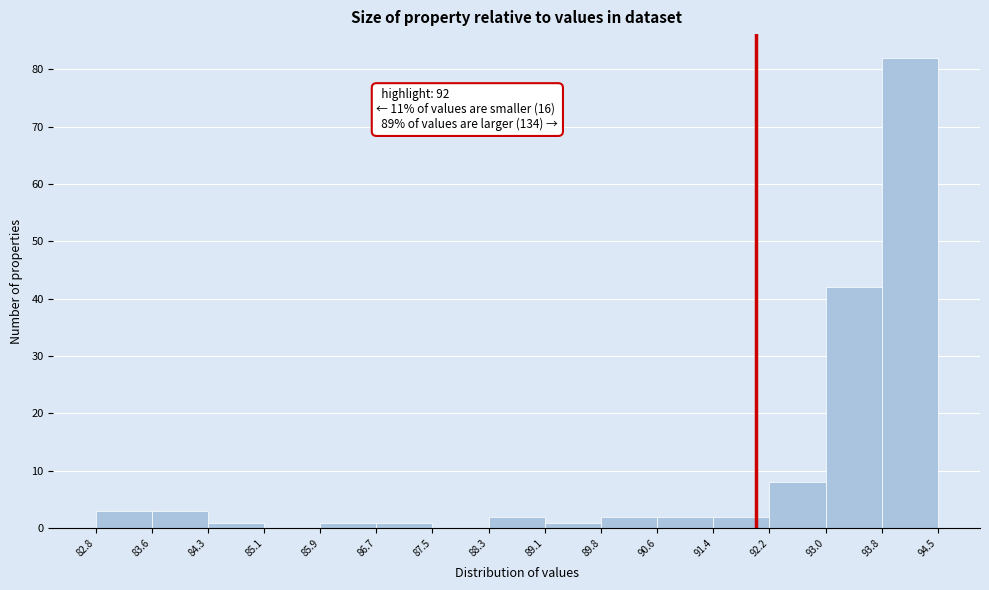

Which range on the x-axis has the tallest bar?

93.8 to 94.5